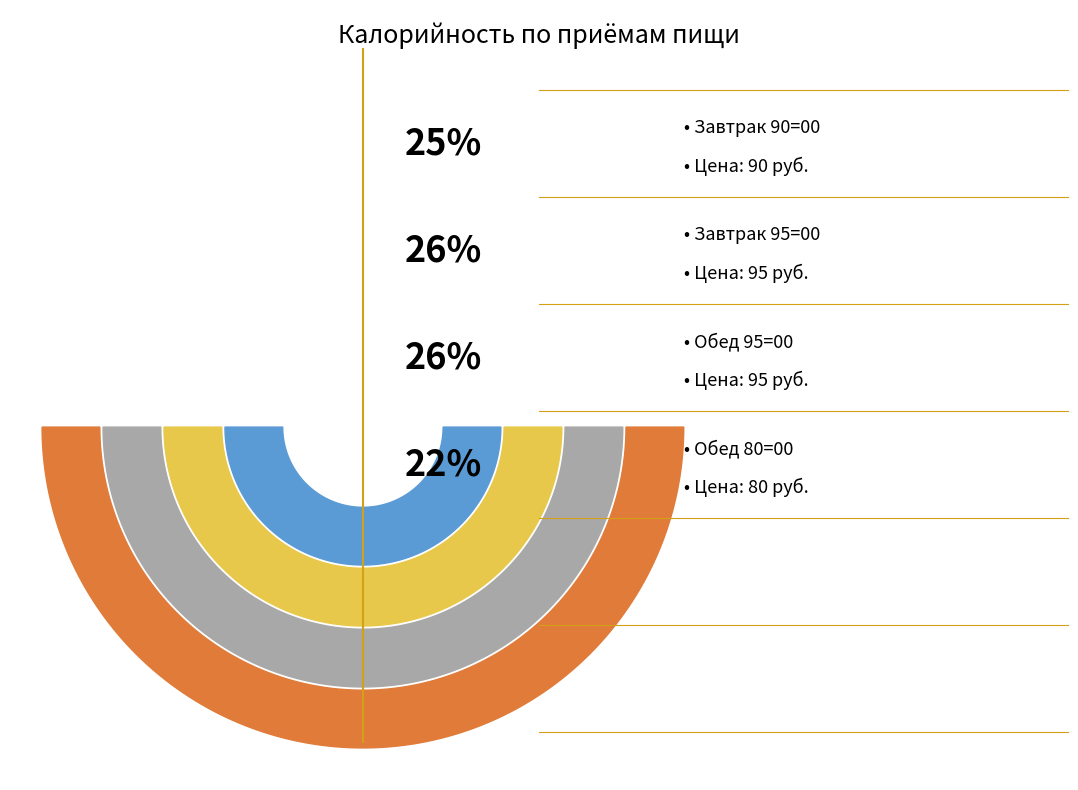

Approximately how many times larger is the value at Обед 95=00 compared to Завтрак 90=00?

1.1